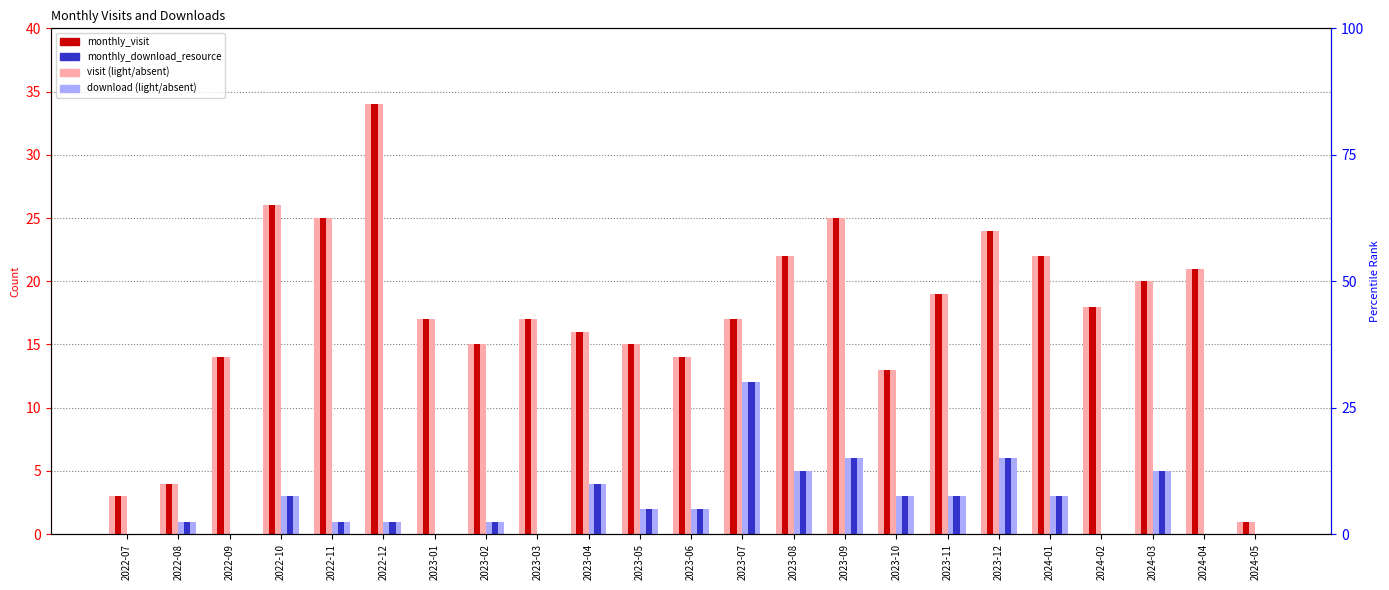

How many groups of bars are there?

23